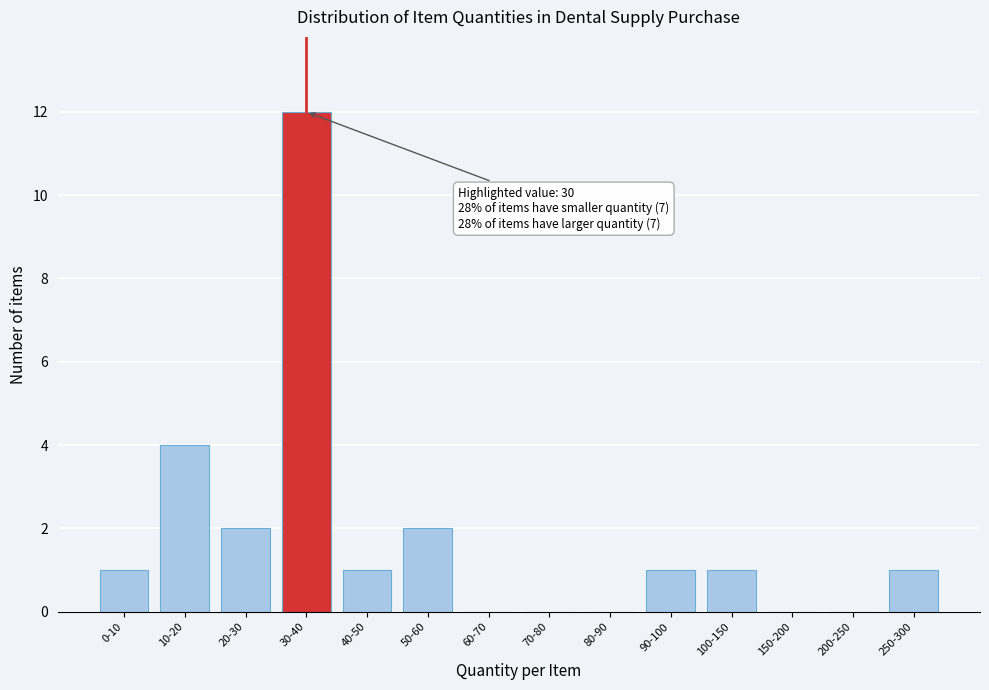

Reading left to right, transcribe all the data shown in this chart.

0-10=1	10-20=4	20-30=2	30-40=12	40-50=1	50-60=2	60-70=0	70-80=0	80-90=0	90-100=1	100-150=1	150-200=0	200-250=0	250-300=1